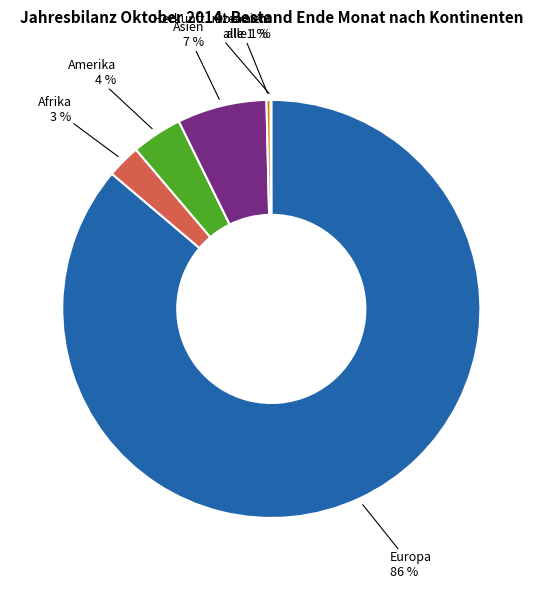

To the nearest percent, what percentage of the pie is Asien?

7%